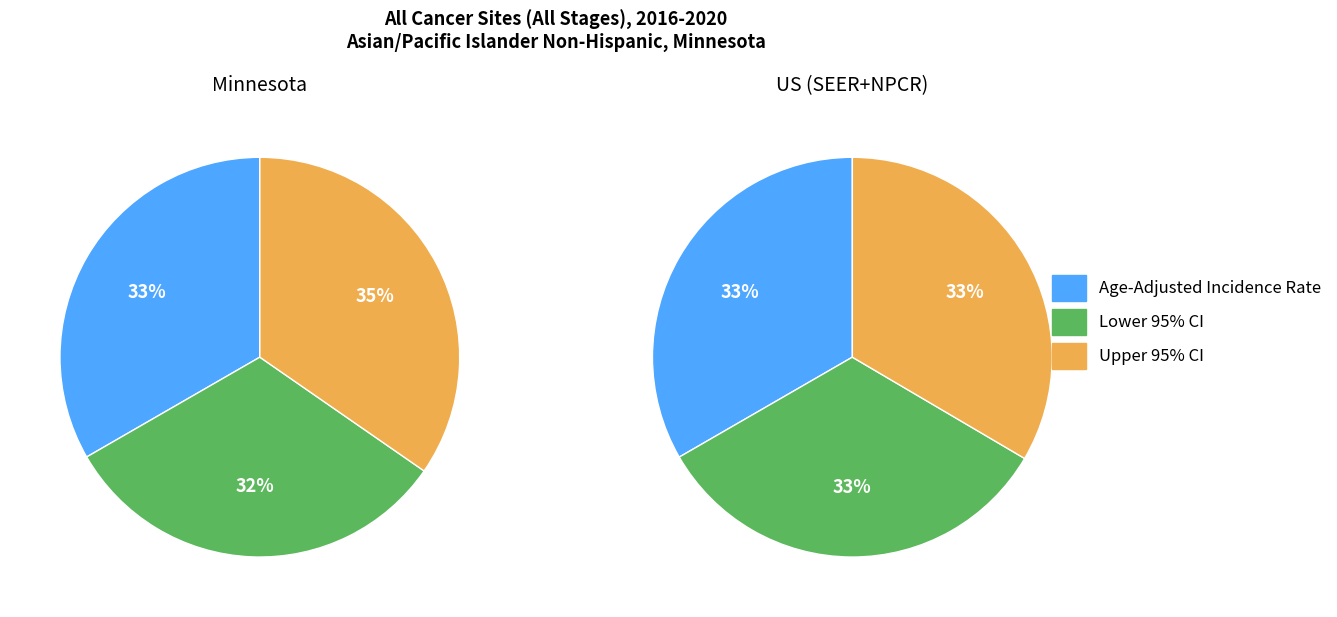

The Age-Adjusted Incidence Rate slice represents 20% of the pie. True or false?

False